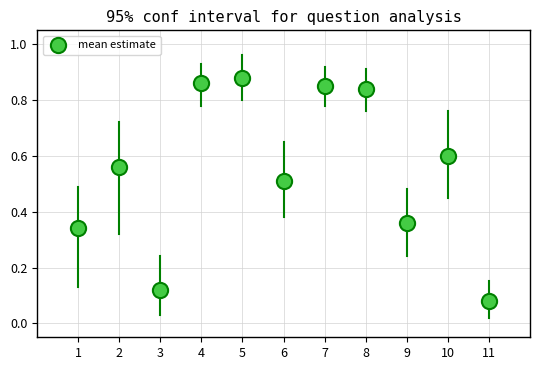

What is the average X value?

6.0